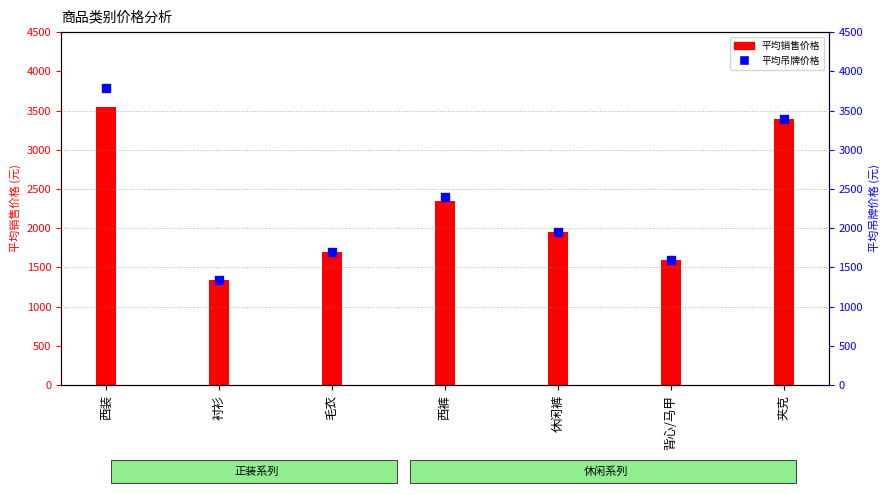

Which series has the widest spread of Y values?

平均吊牌价格